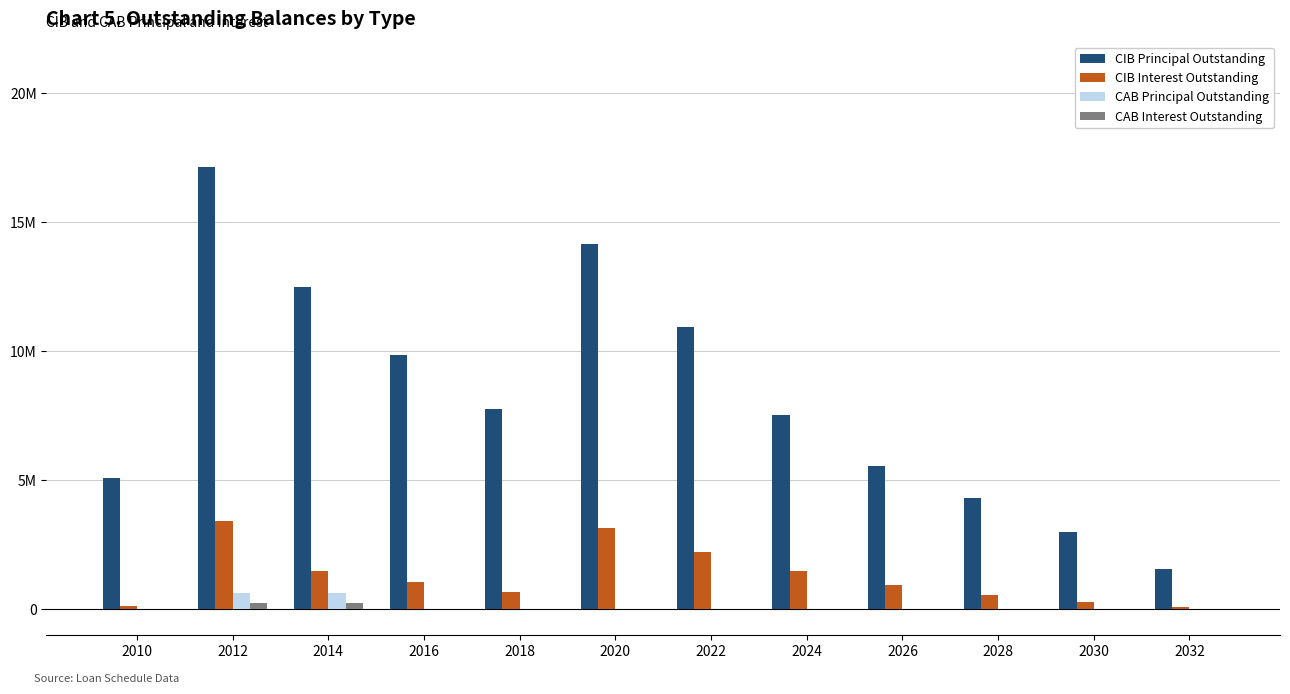

Are the bars horizontal?

No